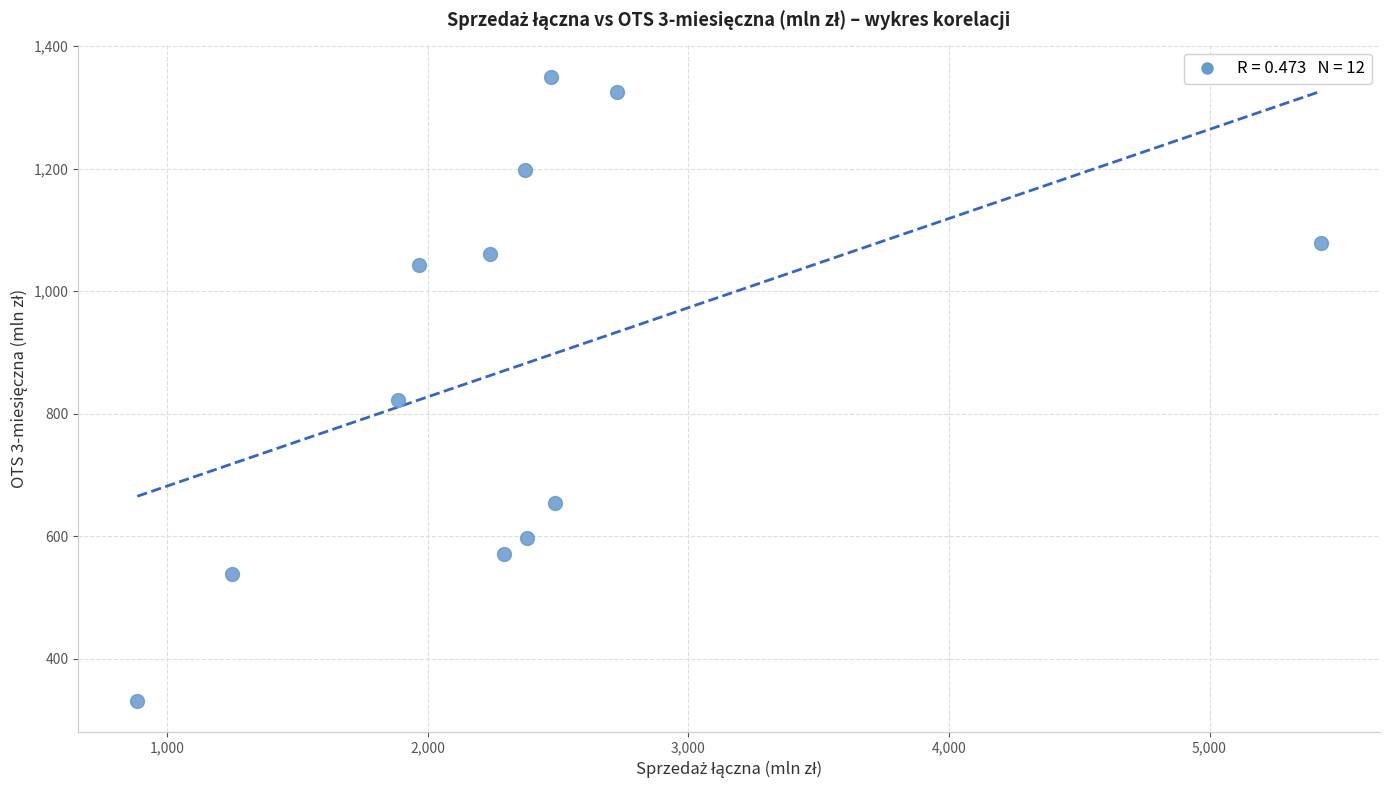

What Y value in the scatter plot is closest to 840?

821.7